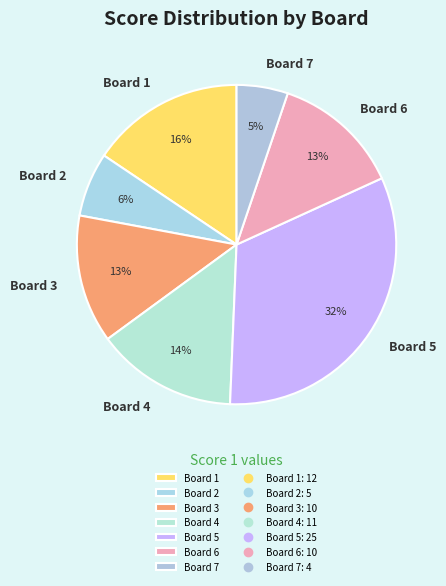

How many segments does this pie chart have?

7